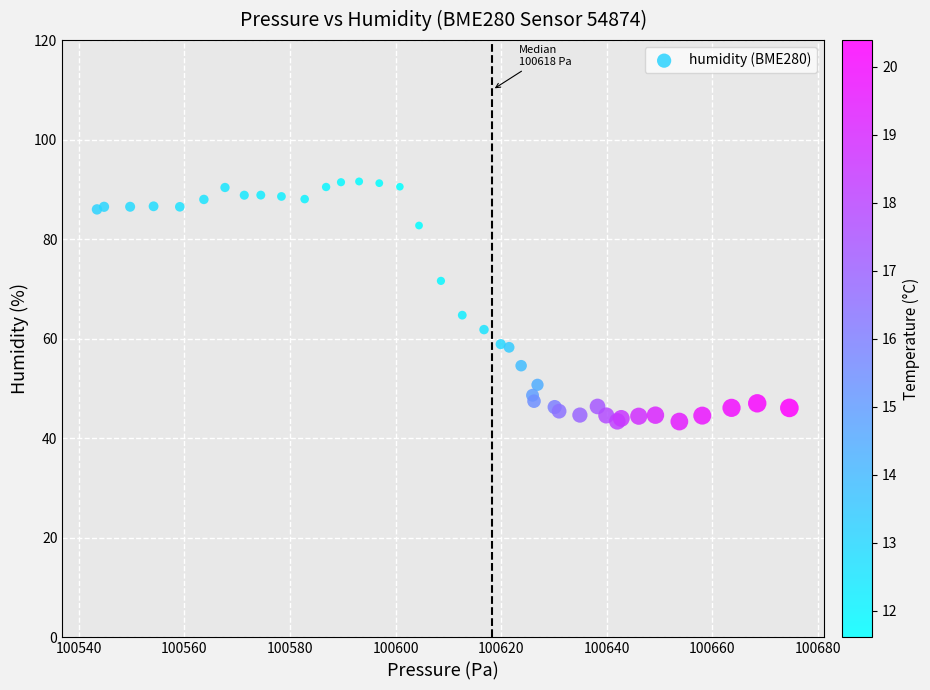

What Y value in the scatter plot is closest to 67?

64.7